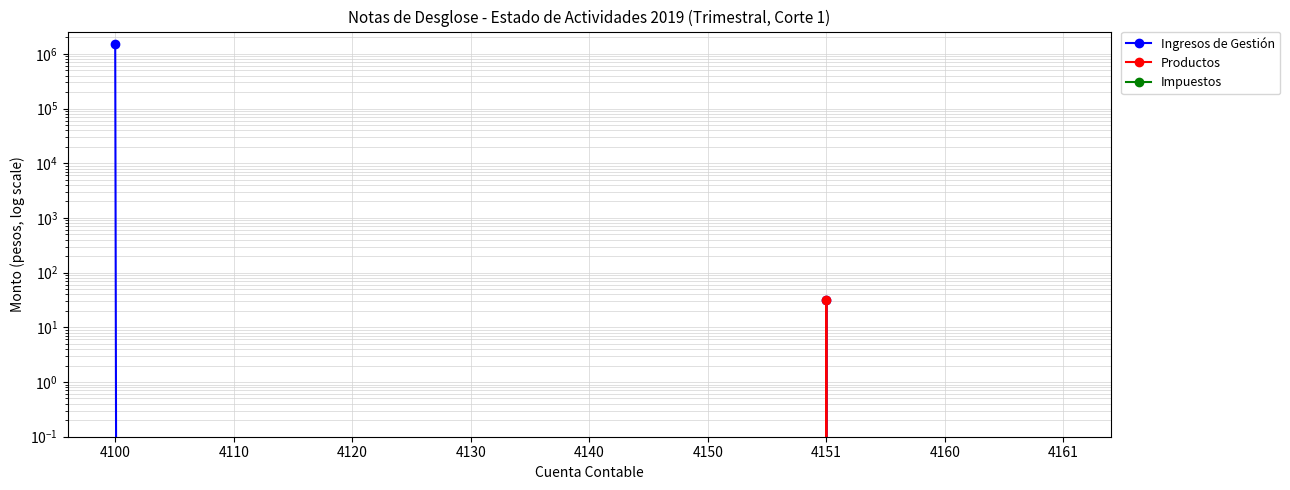

What is the maximum value for Productos?

31.7